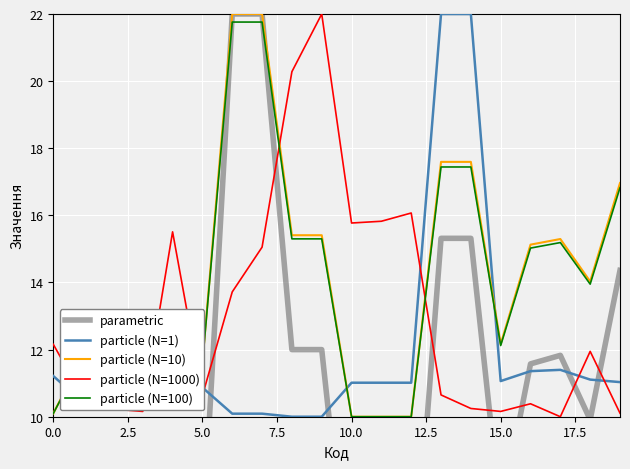

What is the minimum value for particle (N=10)?

10.0